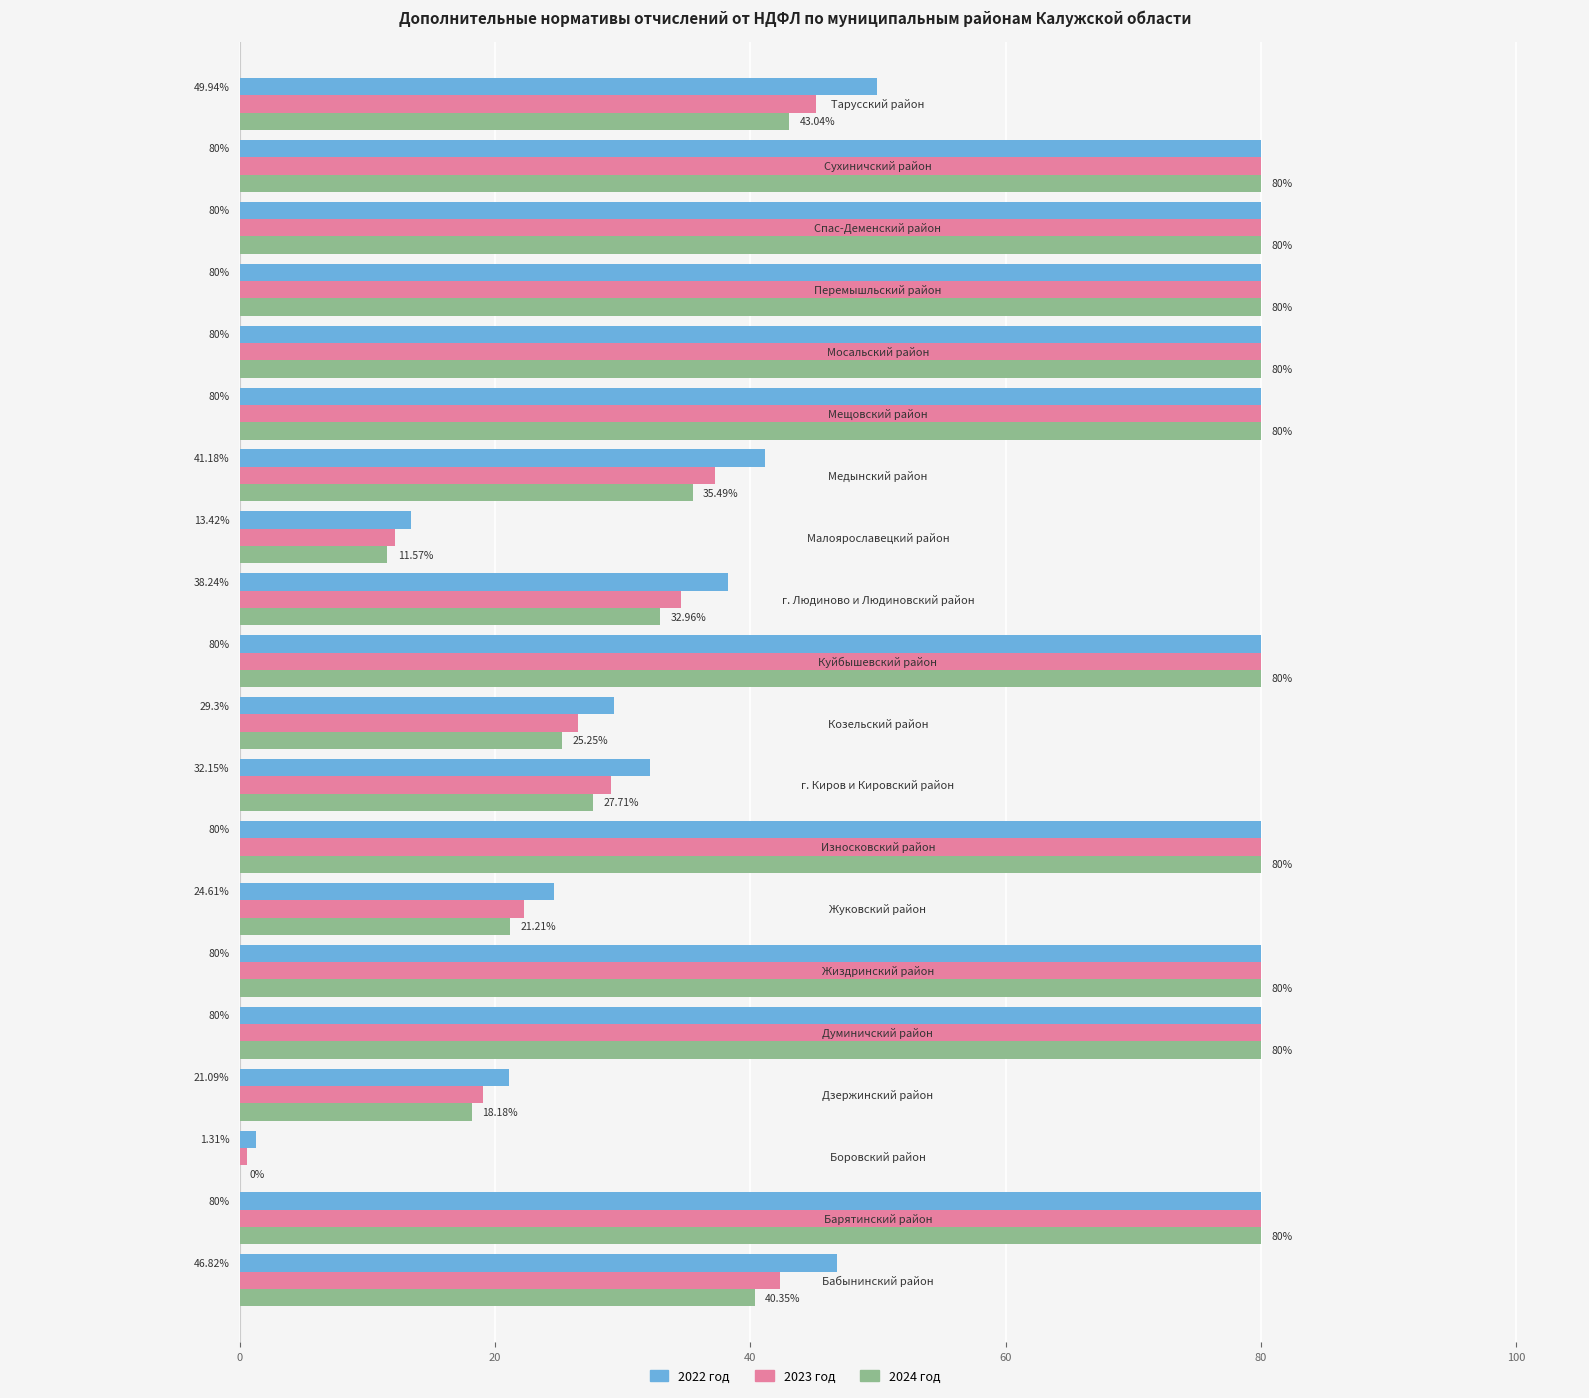

Which series has the largest total across all categories?

2022 год